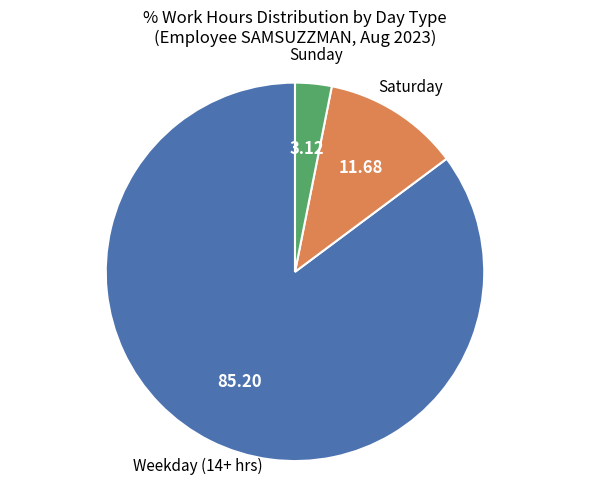

How many segments does this pie chart have?

3